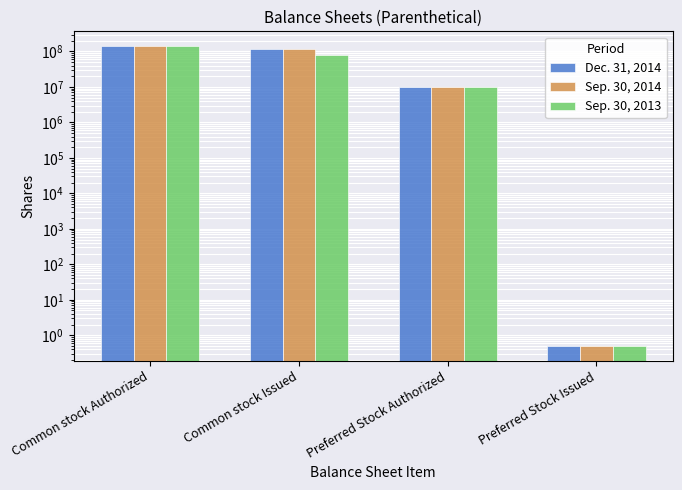

At which category is the sum across all series the highest?

Common stock Authorized